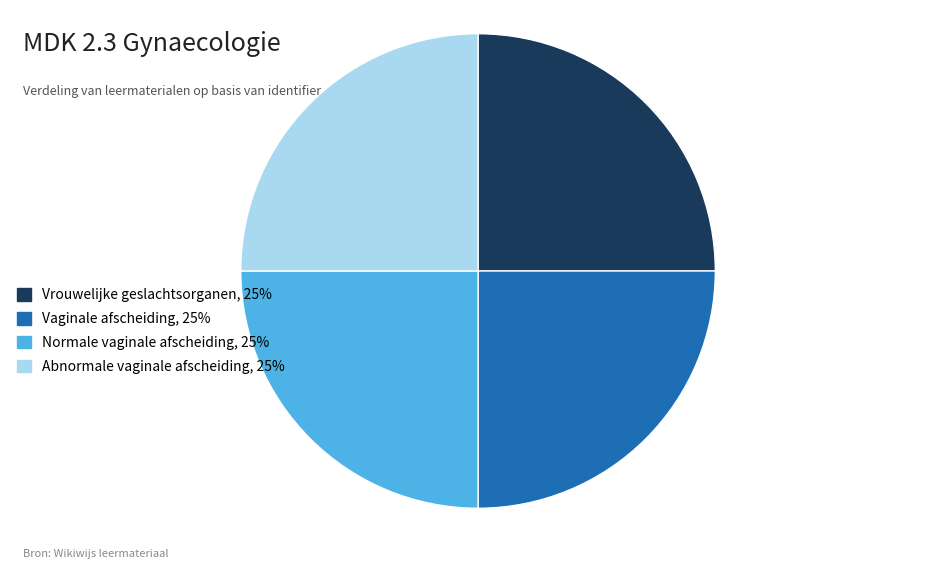

True or false: Abnormale vaginale afscheiding accounts for 20% of the total.

False